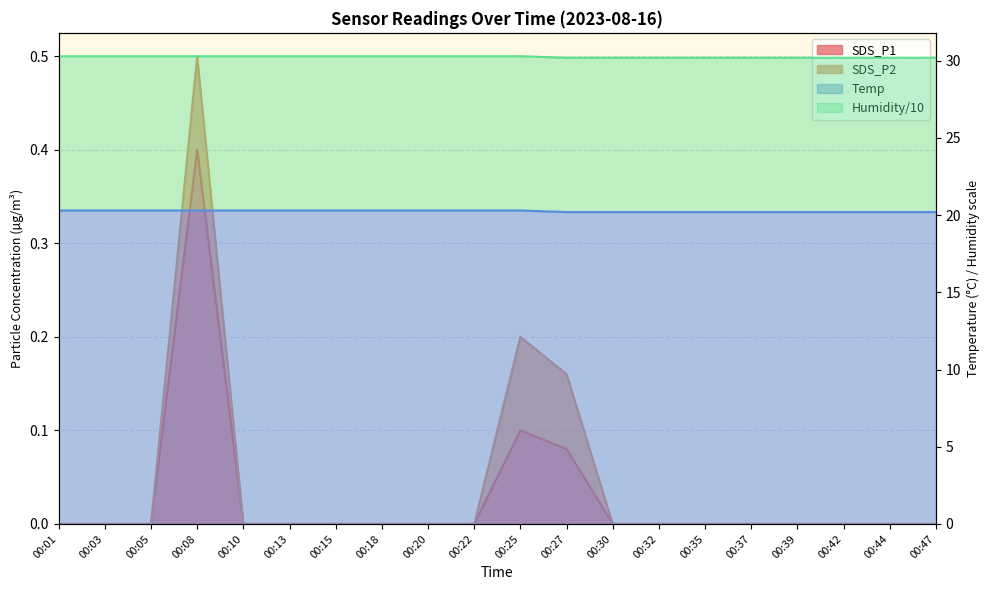

What is the sum of all Temp values?

604.9